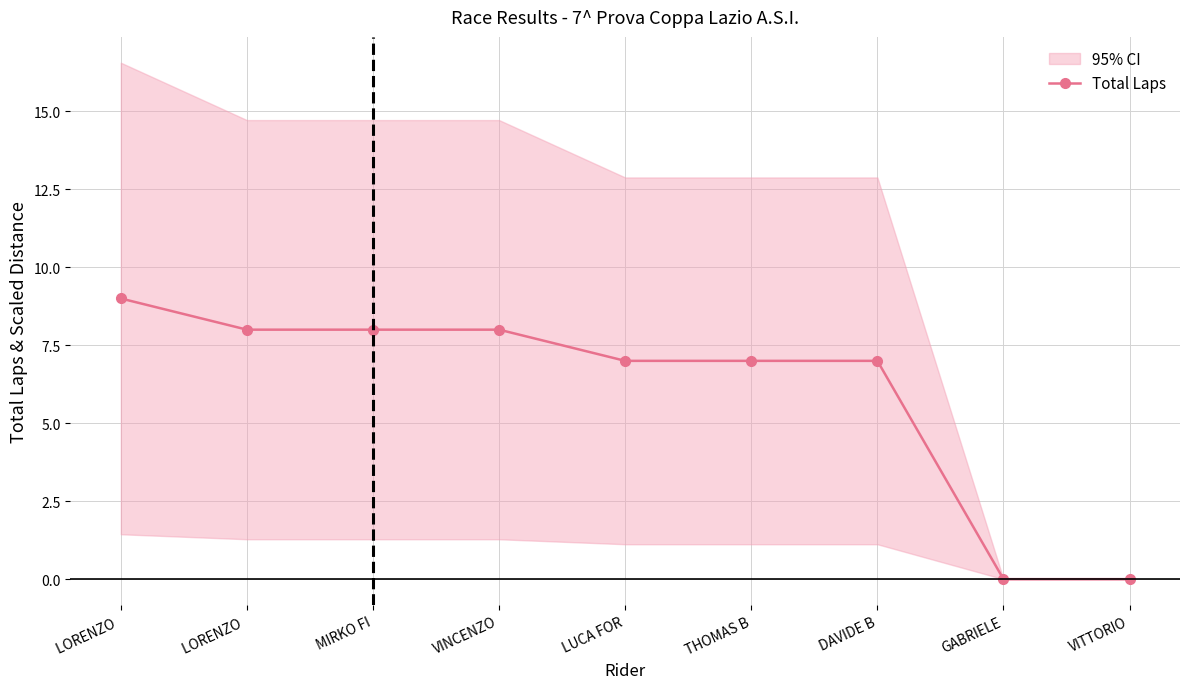

What is the greatest value displayed?

9